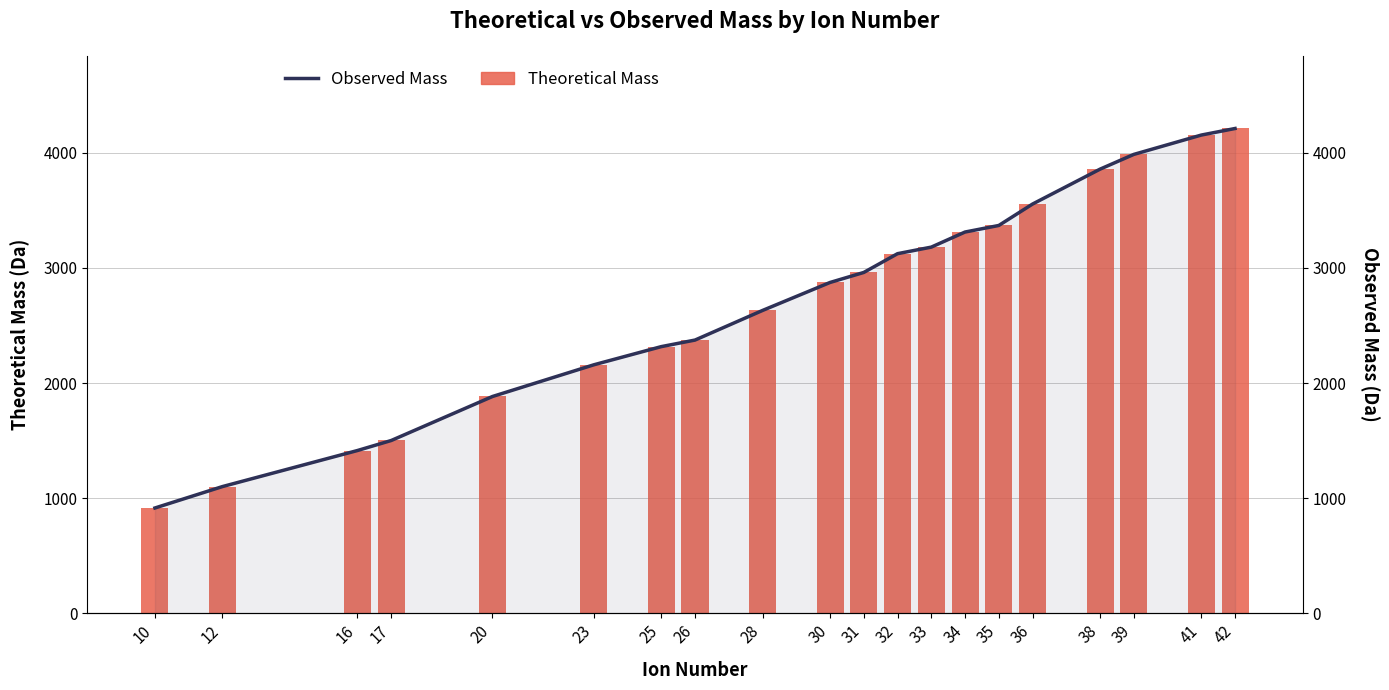

Is the value of Theoretical Mass at 38 greater than the value of Observed Mass at 42?

No